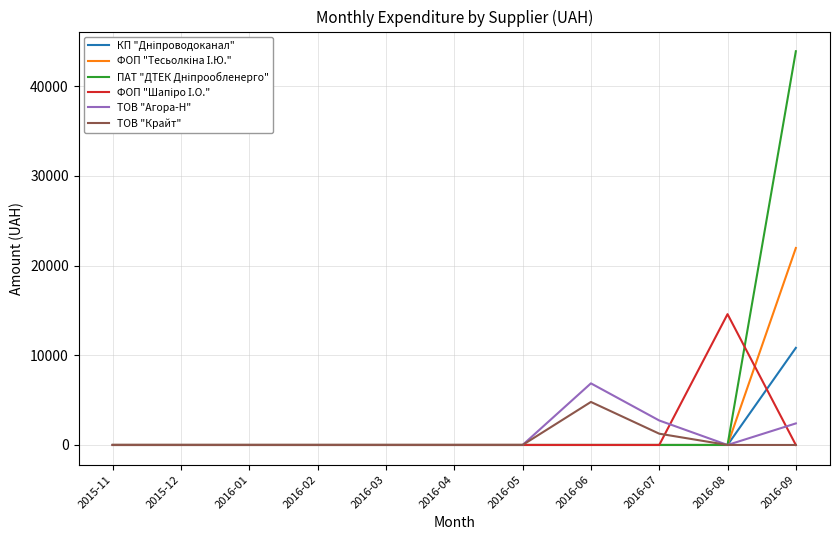

Count the number of data series in this chart.

6